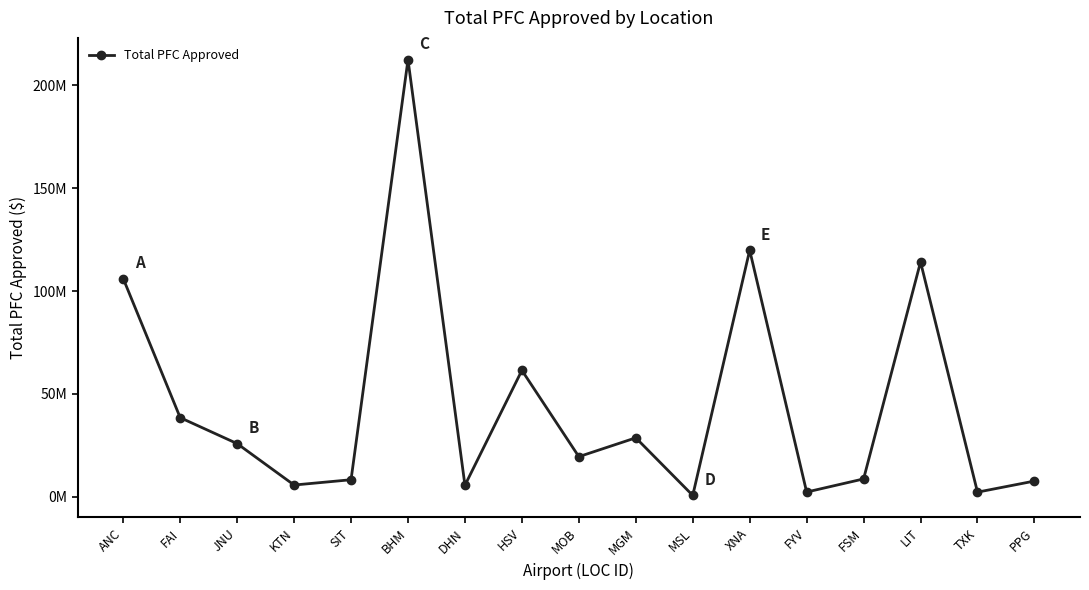

Rank the categories by value from highest to lowest.

BHM, XNA, LIT, ANC, HSV, FAI, MGM, JNU, MOB, FSM, SIT, PPG, KTN, DHN, FYV, TXK, MSL